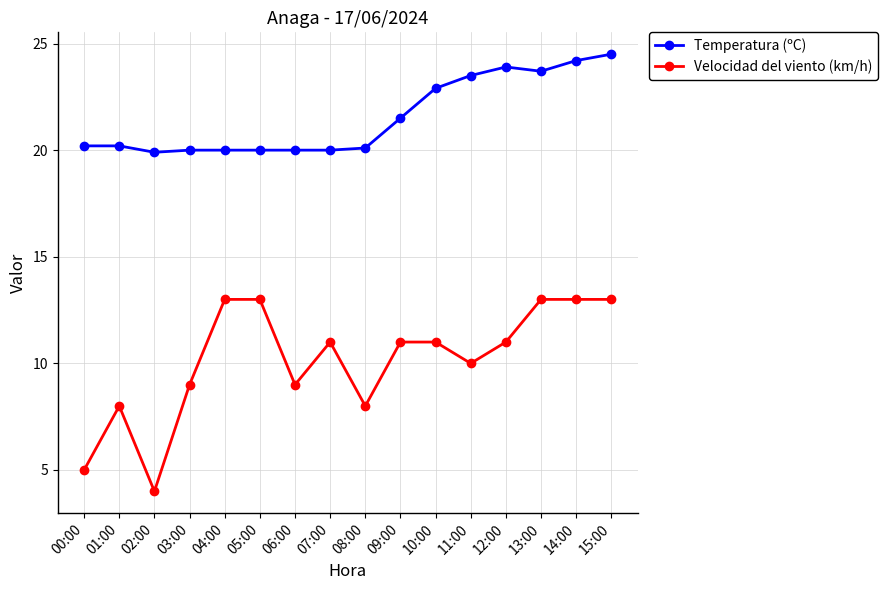

Between 09:00 and 14:00, which series saw the biggest shift?

Temperatura (ºC)